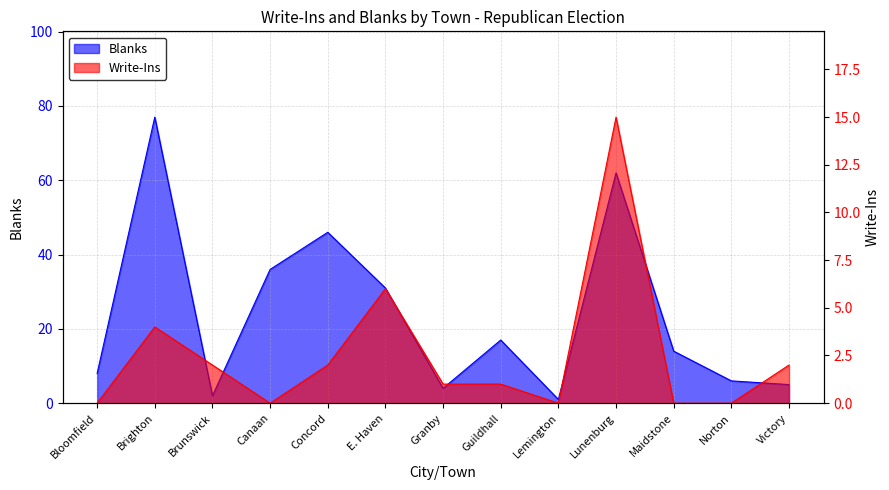

Is it true that Blanks equals 8 at Bloomfield?

True